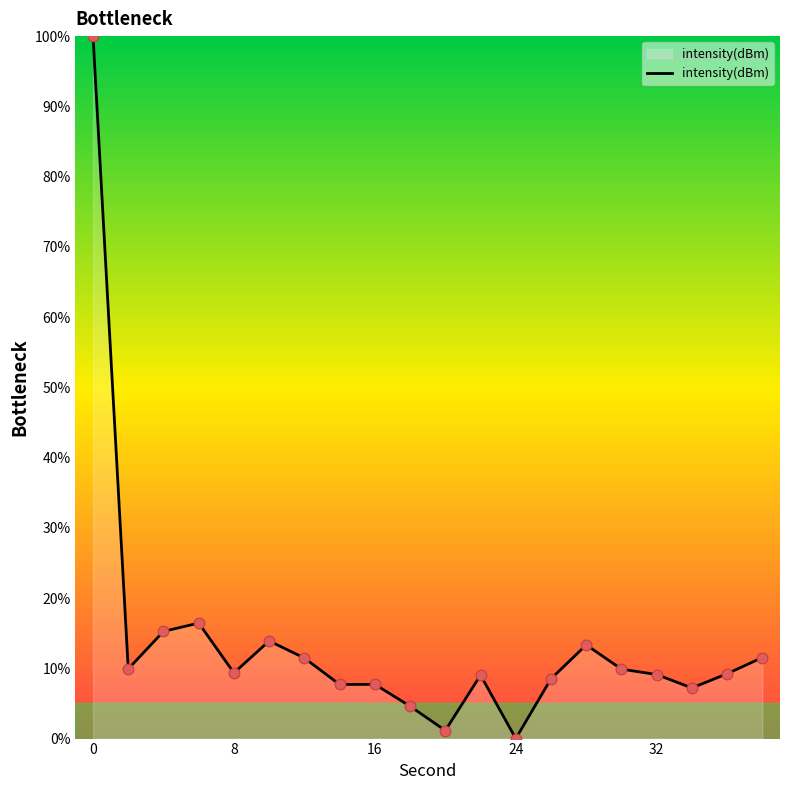

What is the greatest value displayed?

100.0